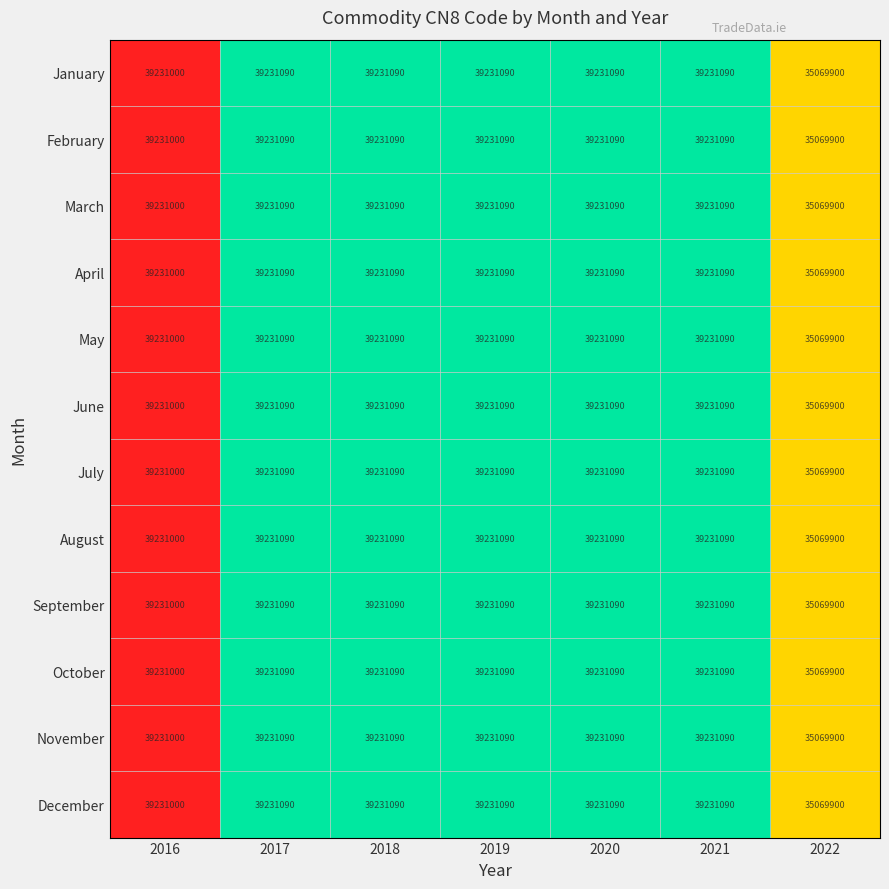

How many data points does each series have?

7